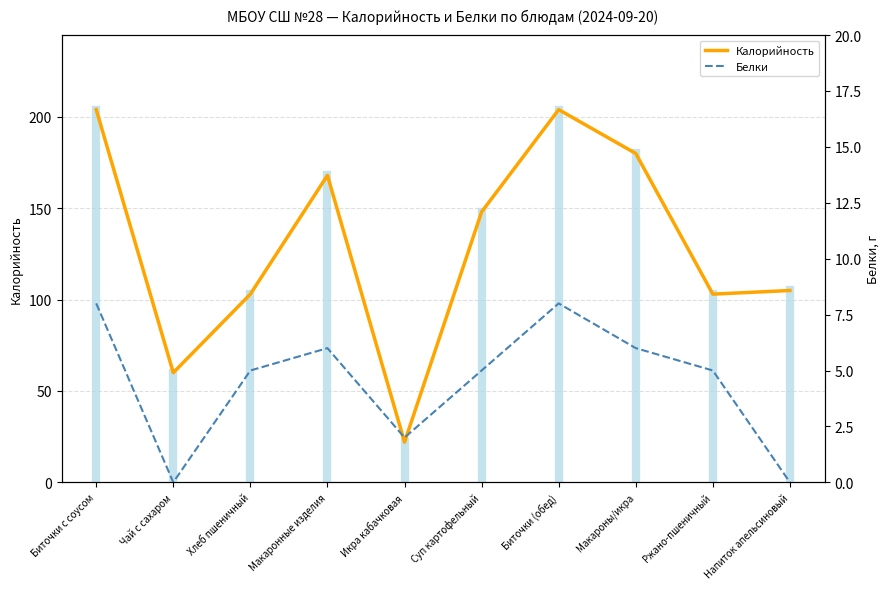

True or false: Белки and Калорийность cross at least once.

False